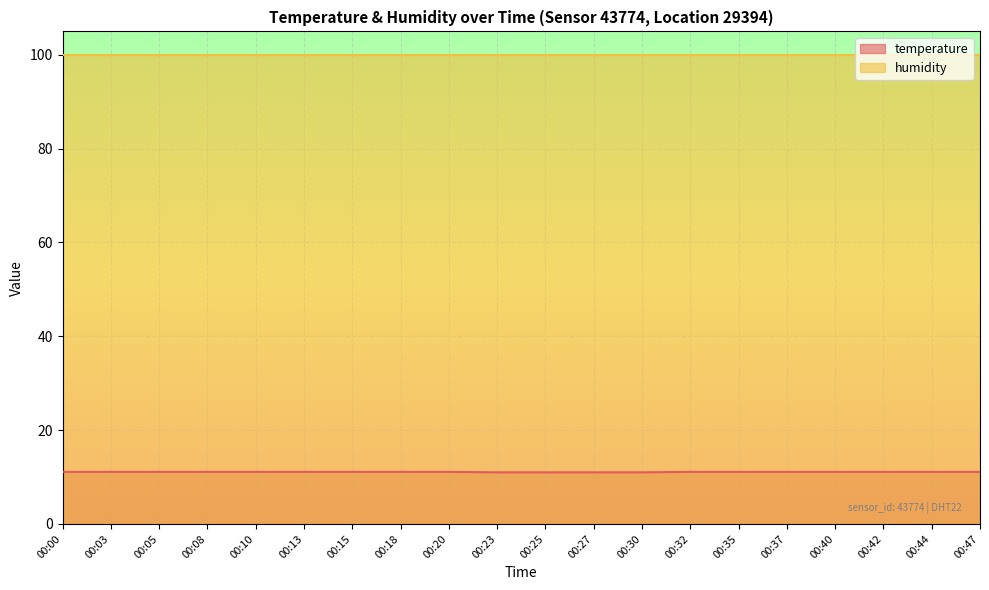

The chart shows a value of 11.1 at 00:13. True or false?

True